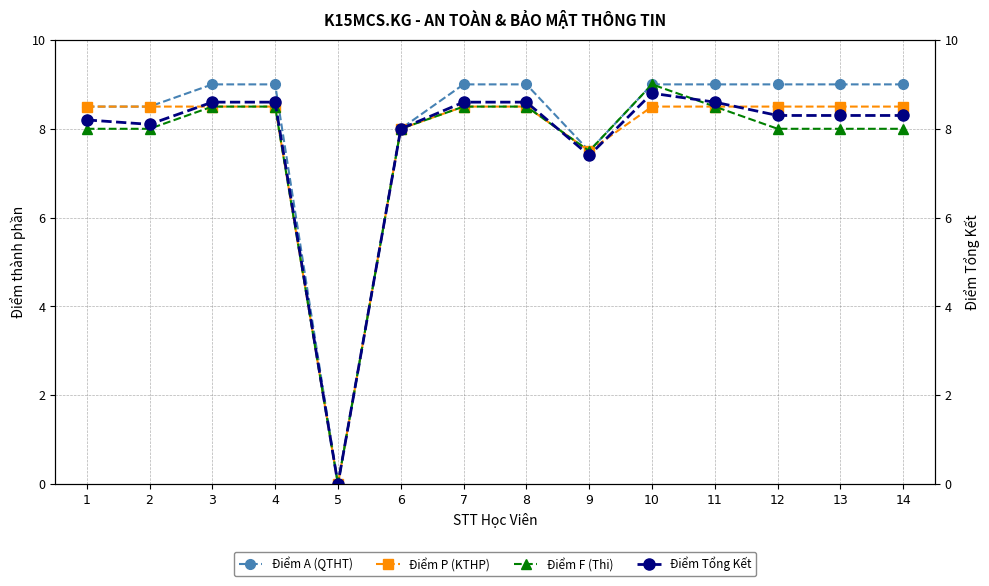

Rank the categories by Điểm A (QTHT) value from lowest to highest.

5, 9, 6, 1, 2, 3, 4, 7, 8, 10, 11, 12, 13, 14